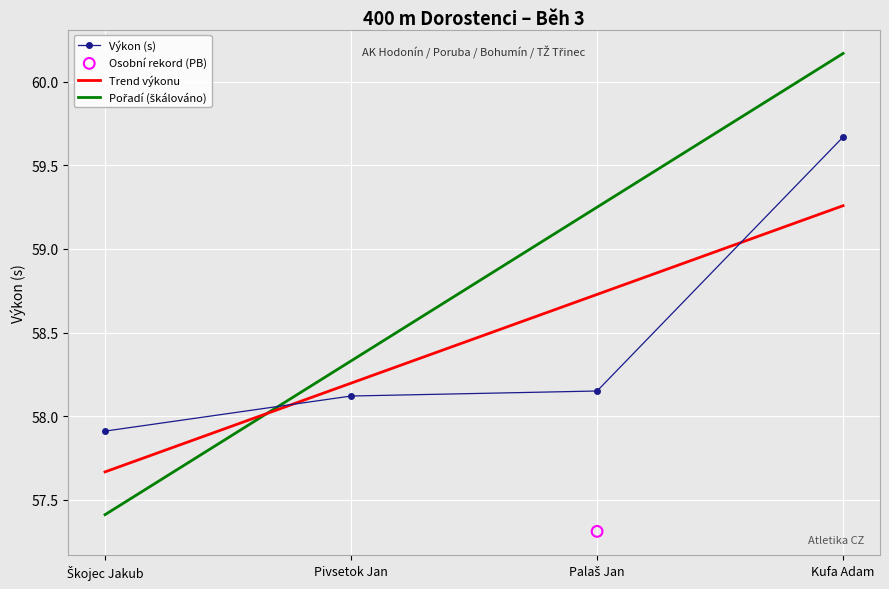

At which category is the sum across all series the highest?

Kufa Adam